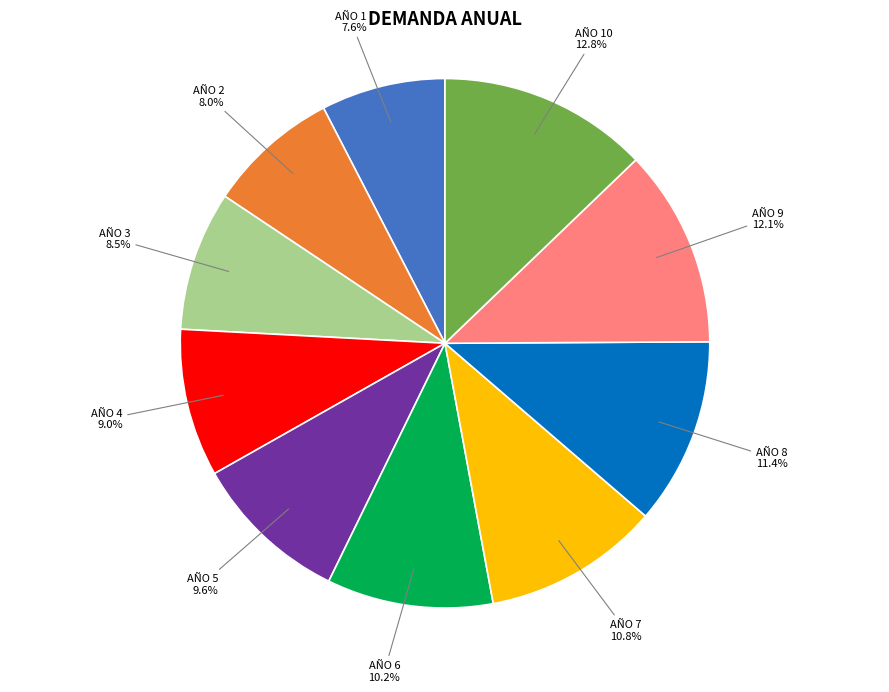

Is AÑO 8 the majority of the pie?

No